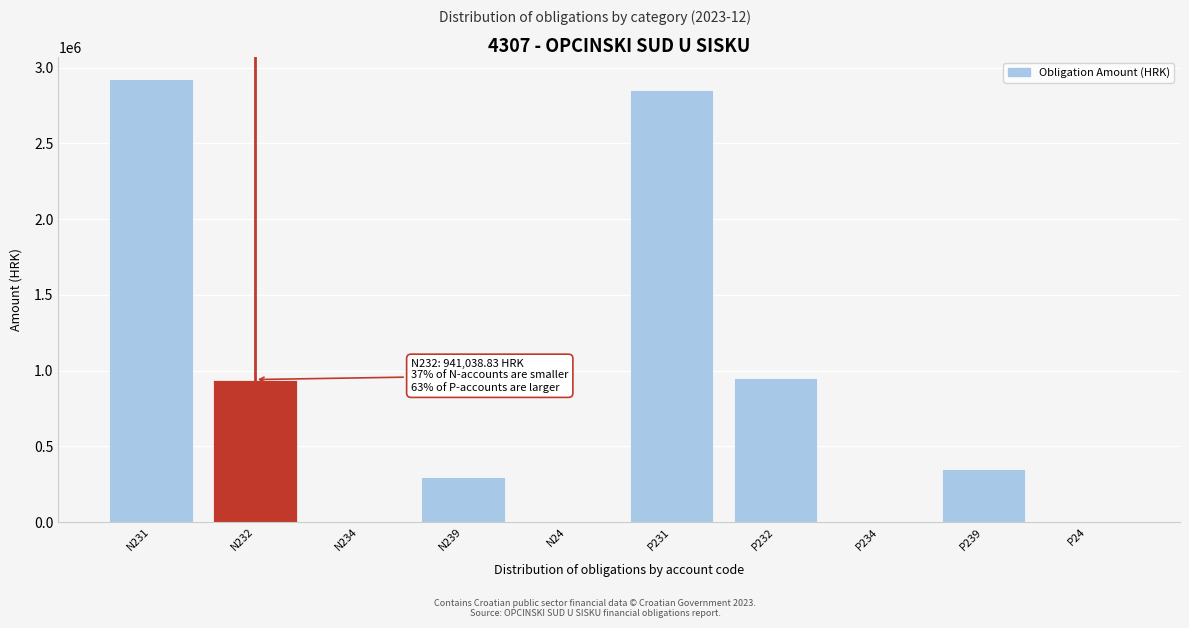

Which label corresponds to the largest value in the chart?

N231